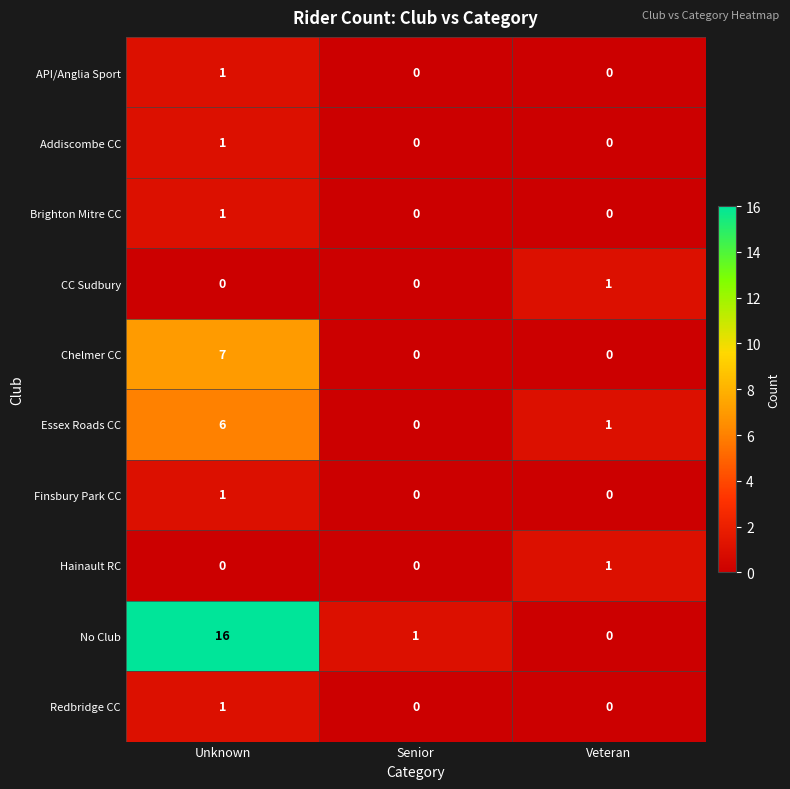

Is it true that CC Sudbury equals 1 at Senior?

False